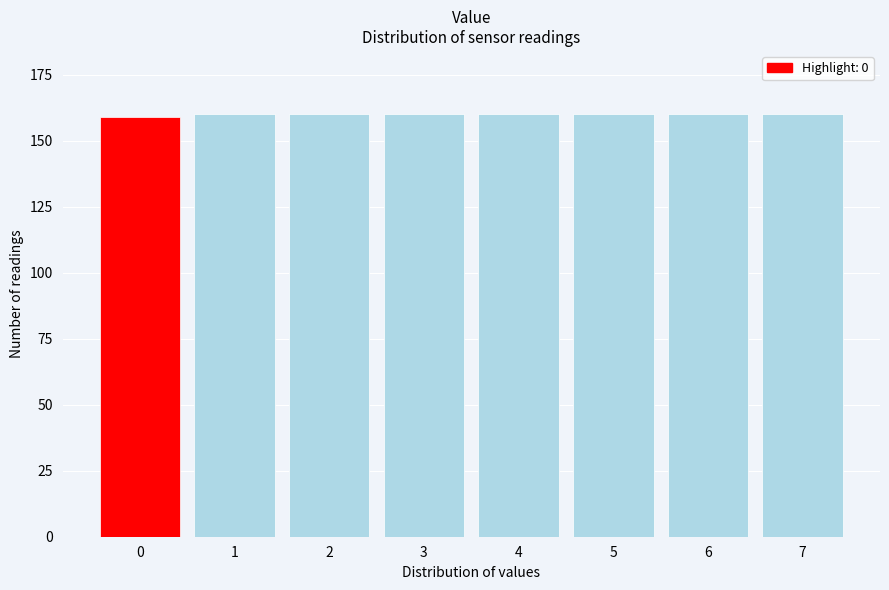

Reading right to left, extract all data points from this chart.

7=160	6=160	5=160	4=160	3=160	2=160	1=160	0=159